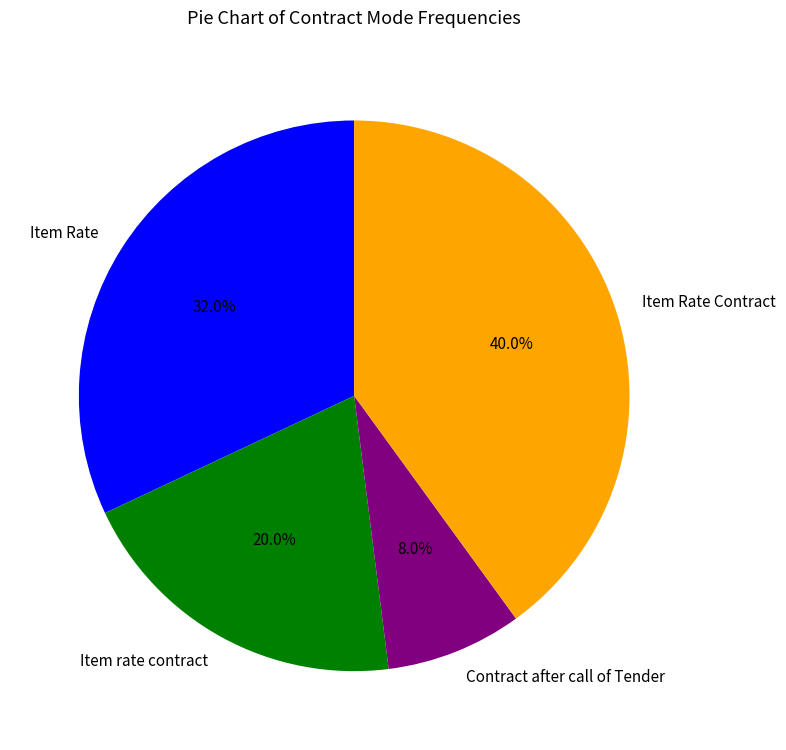

Is Item Rate the majority of the pie?

No